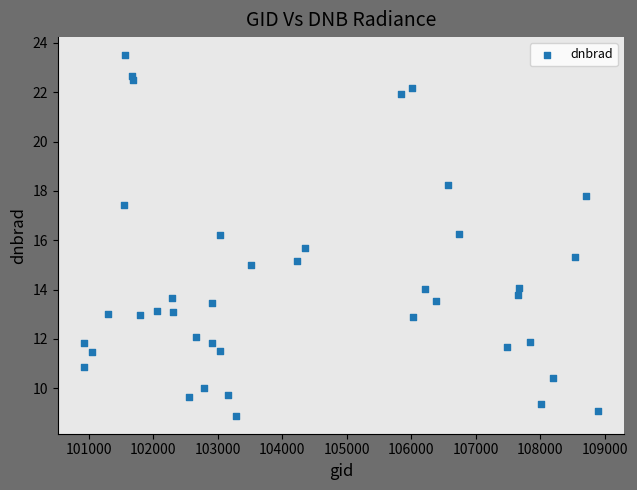

What is the range of X values (max minus min)?

7977.0